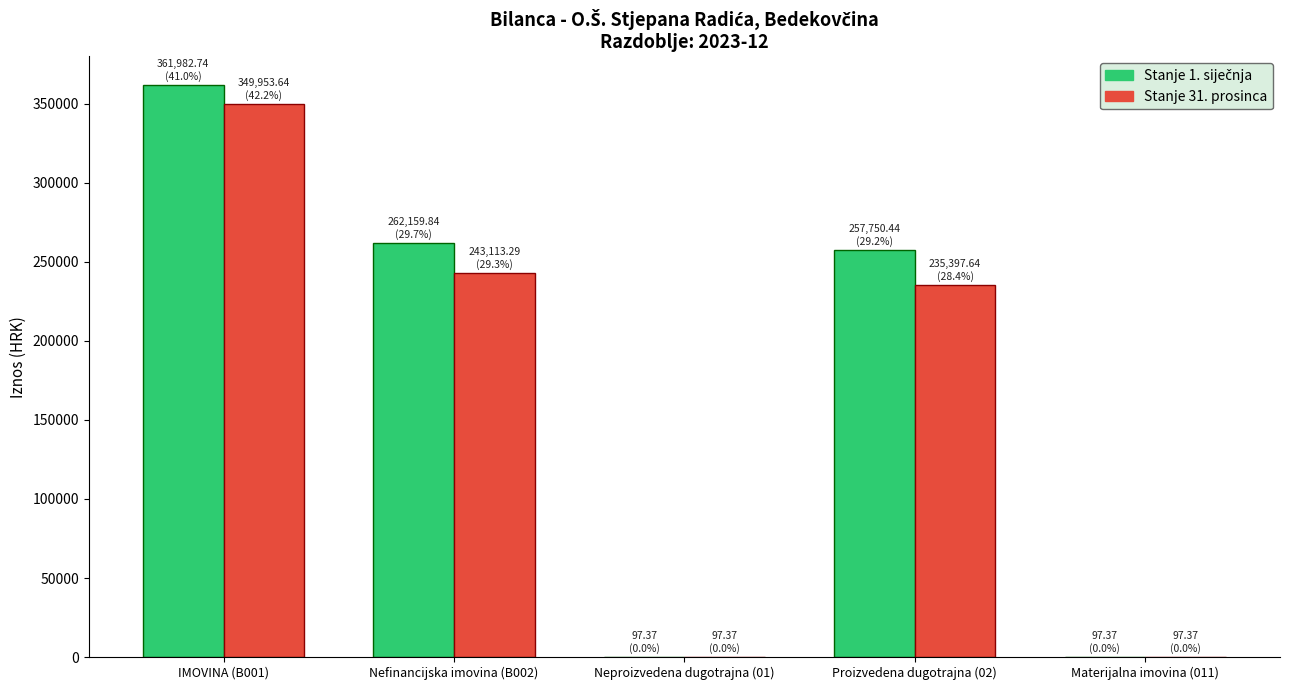

Which label corresponds to the largest value in the chart?

IMOVINA (B001)